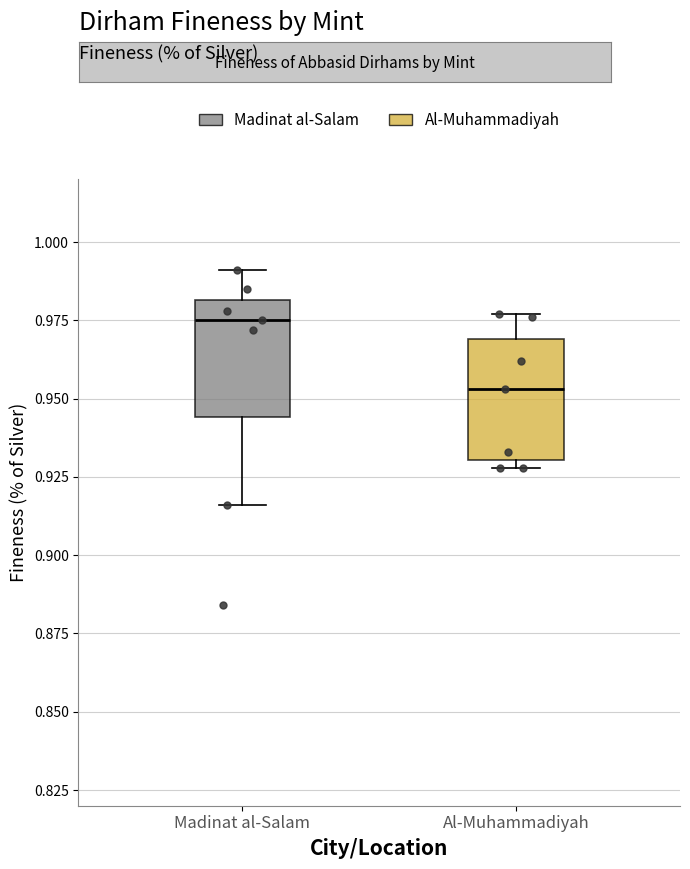

Where does the upper whisker of the box for Al-Muhammadiyah end on the y-axis? The values are not printed on the chart, so give them approximately, as read against the axis.

0.975